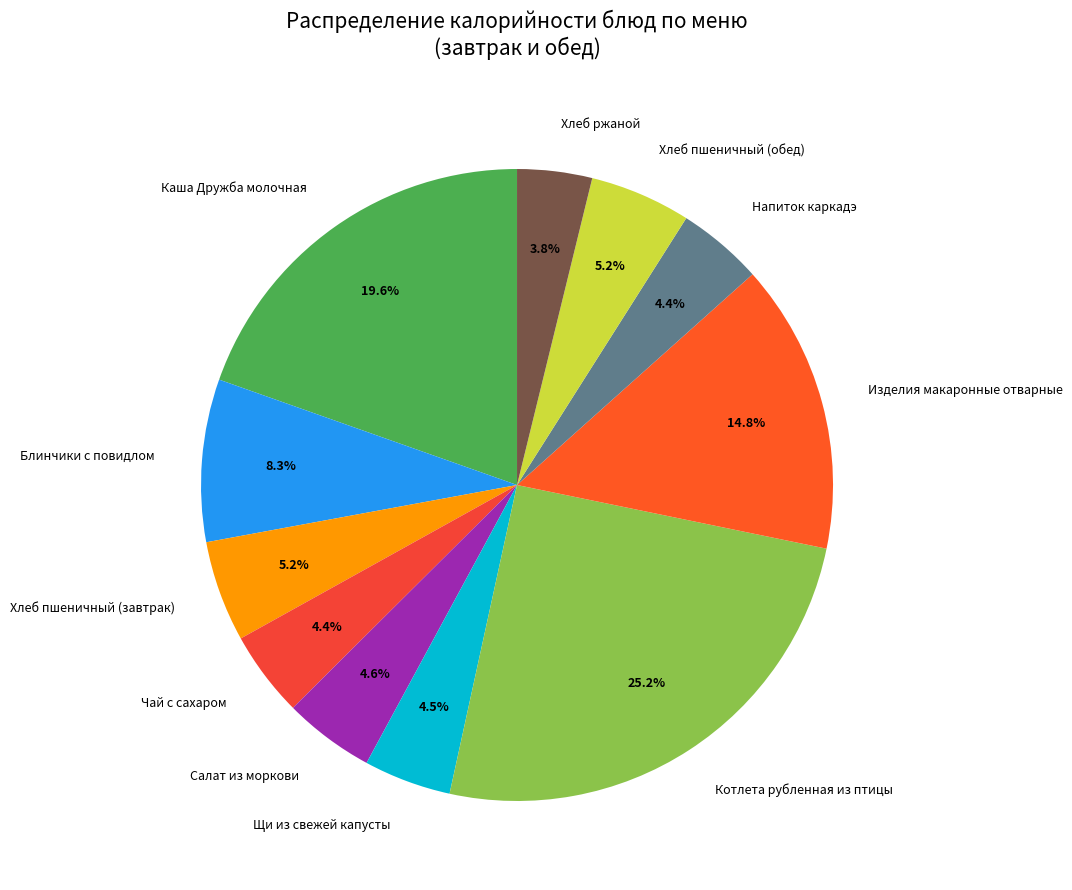

Is it true that Котлета рубленная из птицы is 25% of the pie?

True